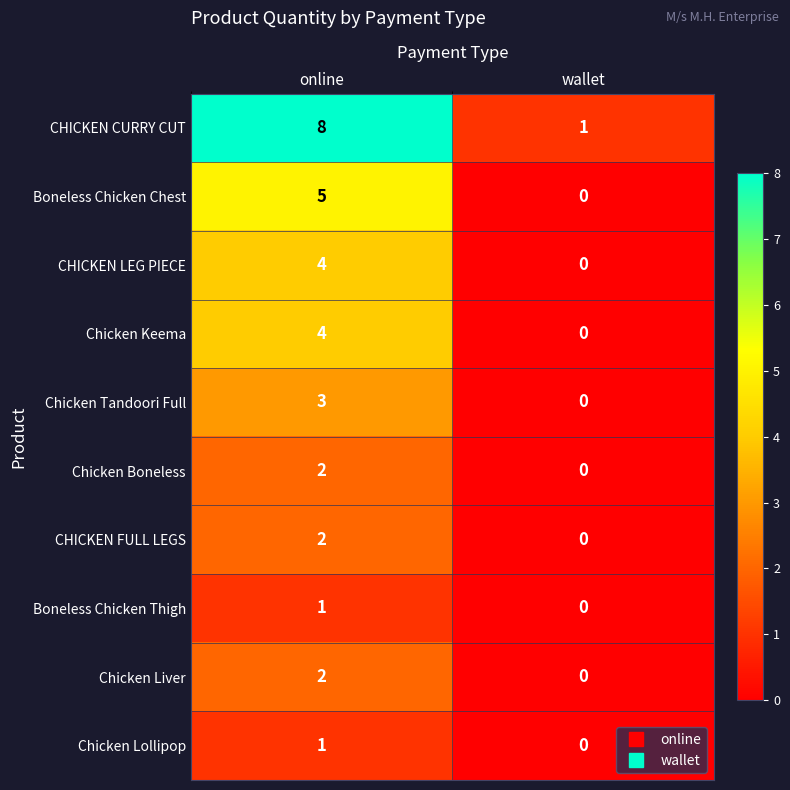

Reading left to right, transcribe all the data shown in this chart.

CHICKEN CURRY CUT: 8	1
Boneless Chicken Chest: 5	0
CHICKEN LEG PIECE: 4	0
Chicken Keema: 4	0
Chicken Tandoori Full: 3	0
Chicken Boneless: 2	0
CHICKEN FULL LEGS: 2	0
Boneless Chicken Thigh: 1	0
Chicken Liver: 2	0
Chicken Lollipop: 1	0